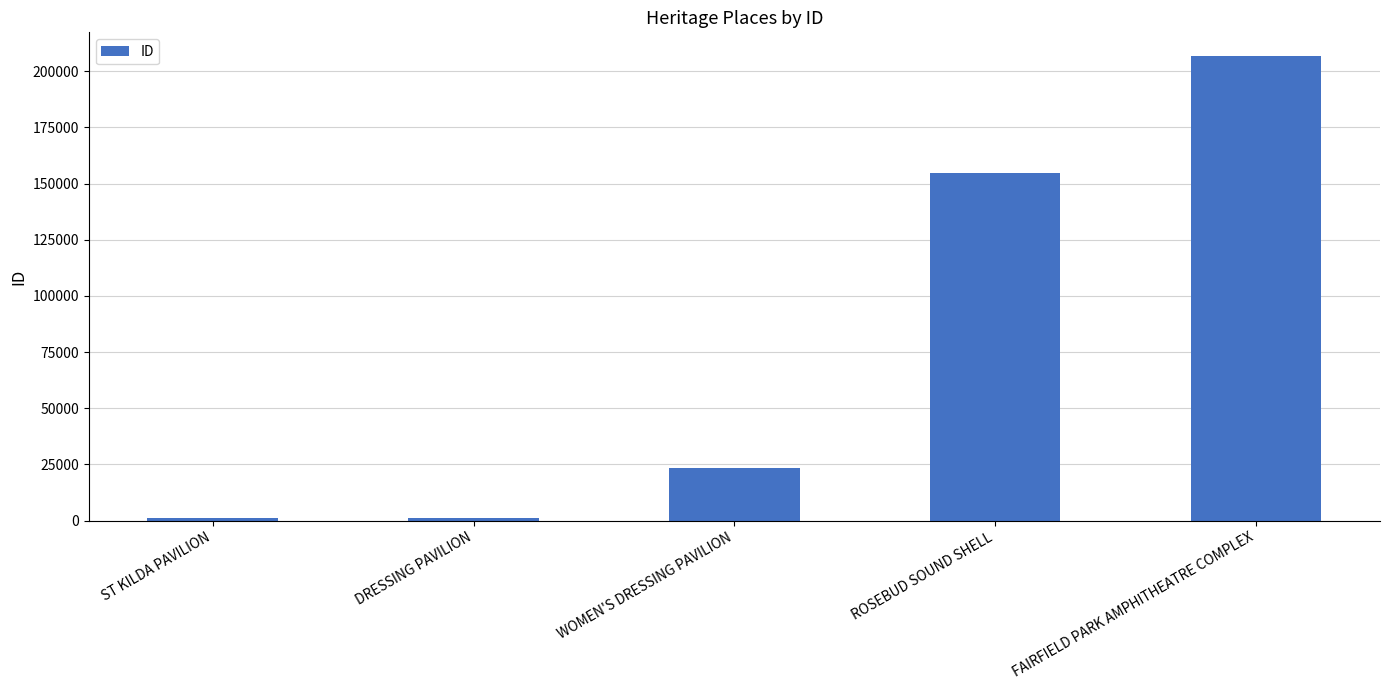

Between ROSEBUD SOUND SHELL and WOMEN'S DRESSING PAVILION, which is larger?

ROSEBUD SOUND SHELL